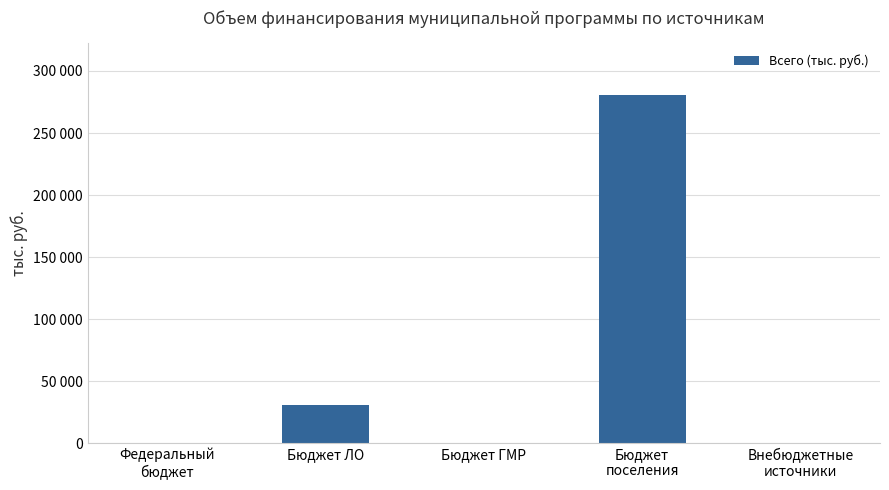

Where is the data nearest to the value 140180?

Бюджет ЛО